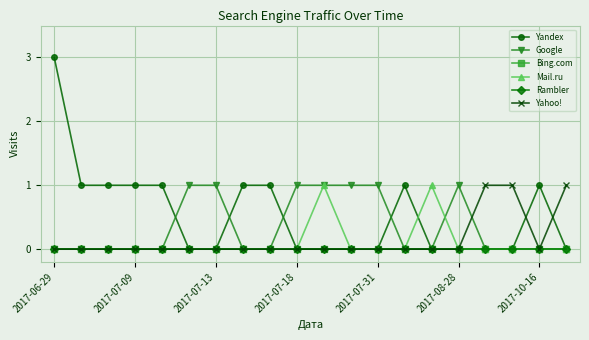

Is this an area chart (filled region under the line)?

No